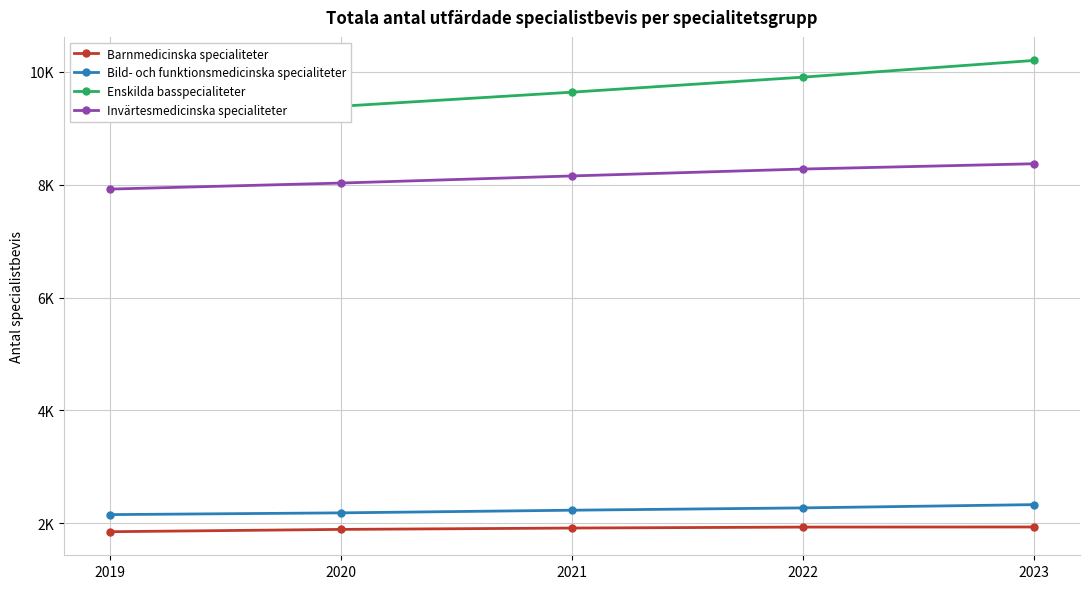

What is the greatest value displayed?

10200